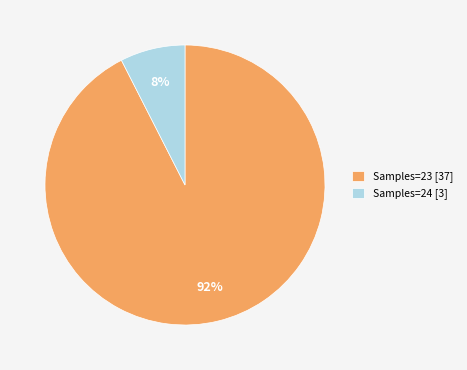

Is the sum of Samples=24 [3] and Samples=23 [37] greater than half?

Yes